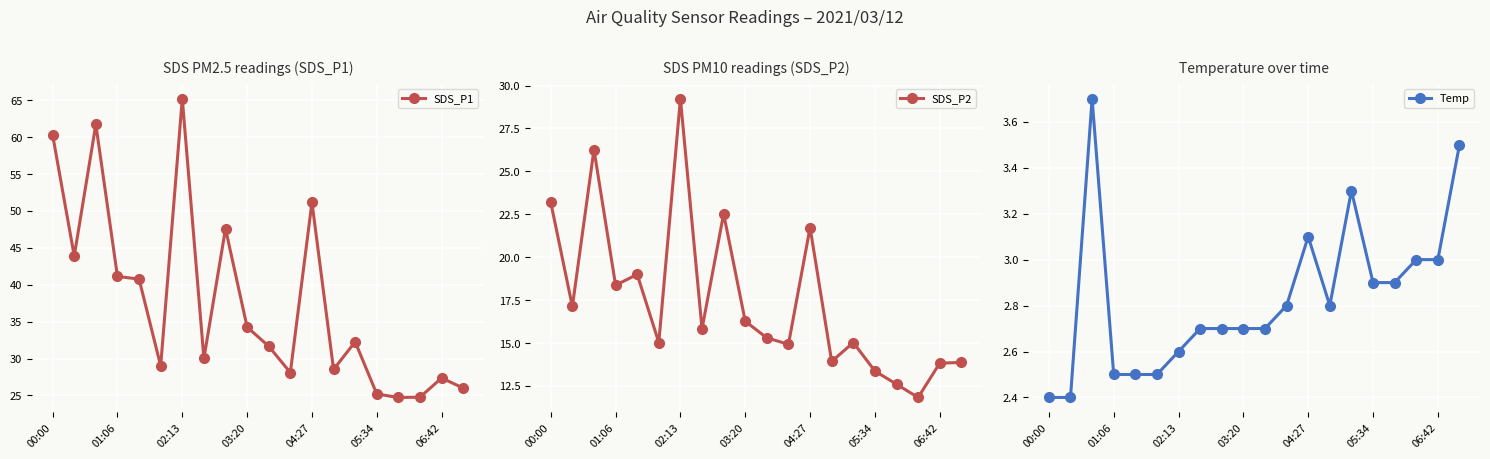

What is the value of the Temp point at the 2nd from the left?

2.4